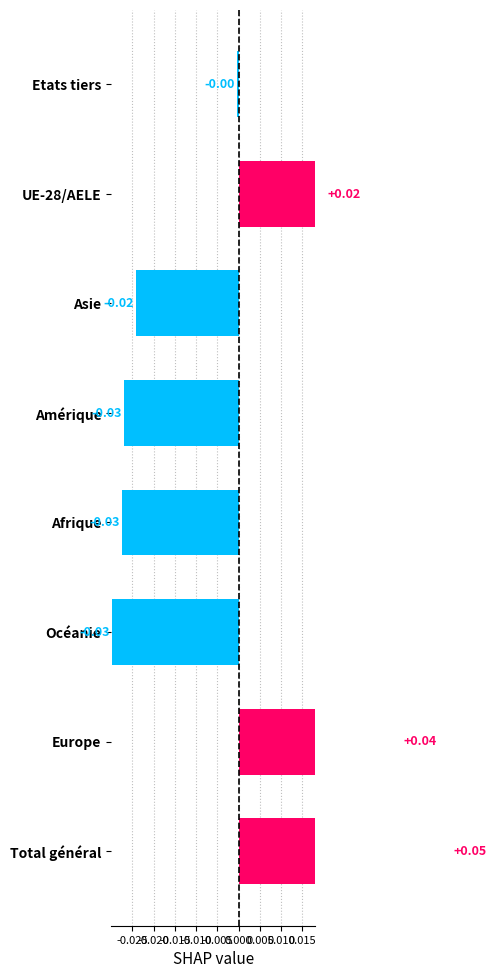

How many values exceed 0?

3